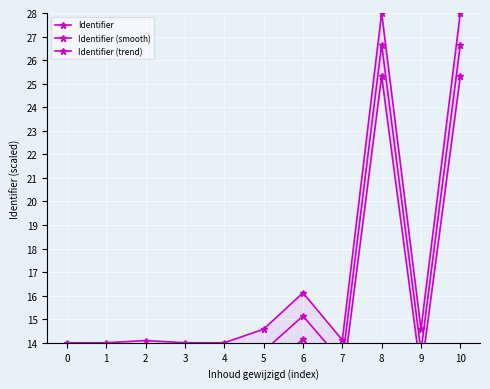

True or false: Identifier (smooth) and Identifier cross at least once.

False